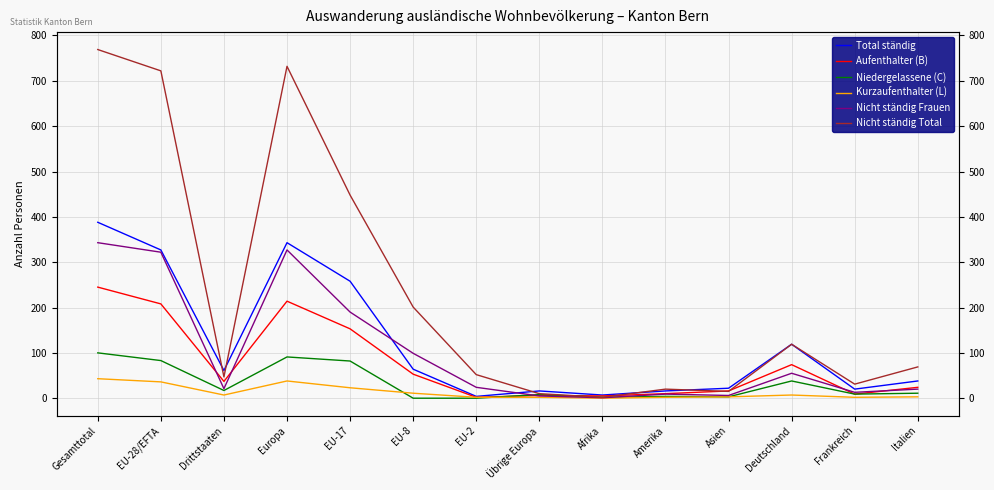

Rank the categories by Aufenthalter (B) value from highest to lowest.

Gesamttotal, Europa, EU-28/EFTA, EU-17, Deutschland, EU-8, Drittstaaten, Italien, Asien, Amerika, Frankreich, Übrige Europa, Afrika, EU-2